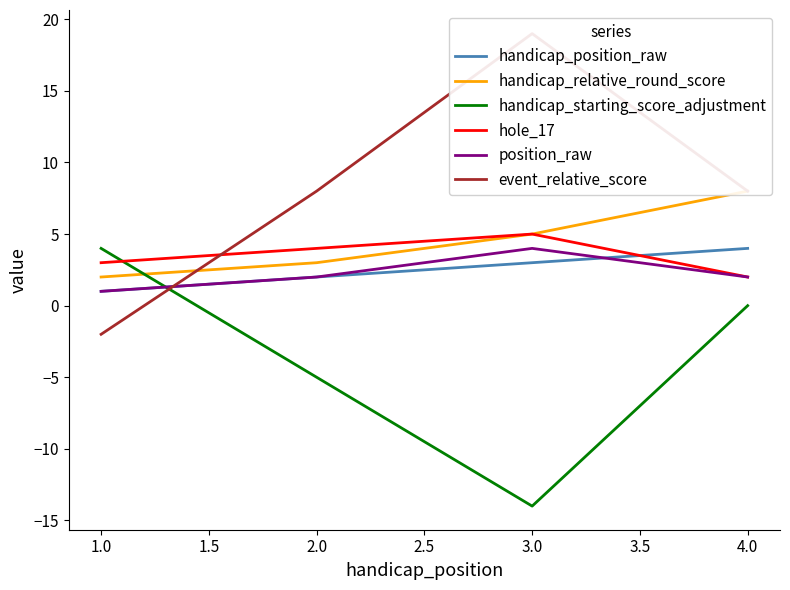

What is the maximum value for handicap_position_raw?

4